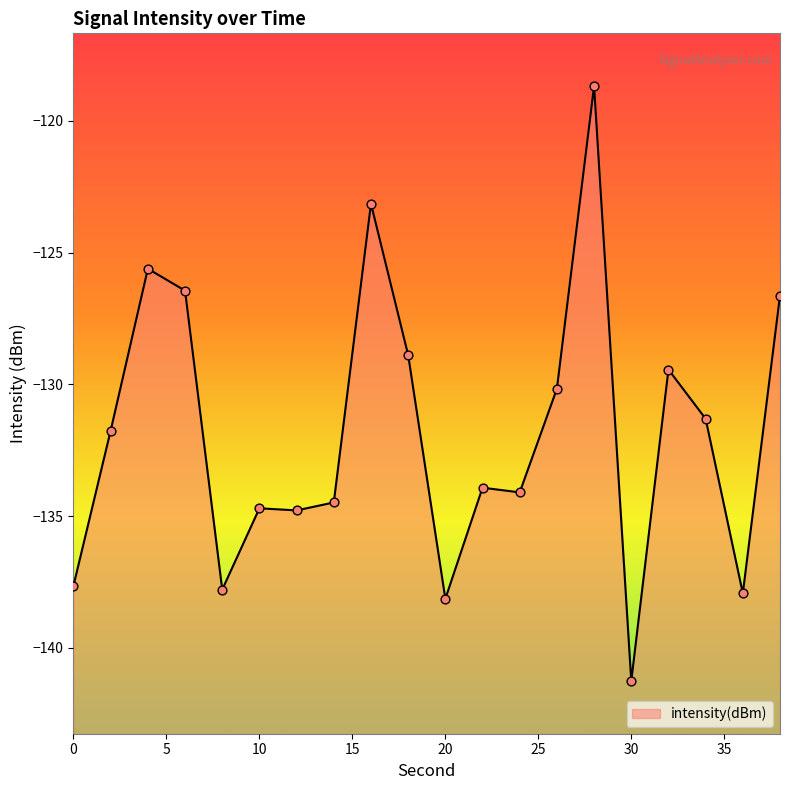

Which has a higher value, 38 or 34?

38